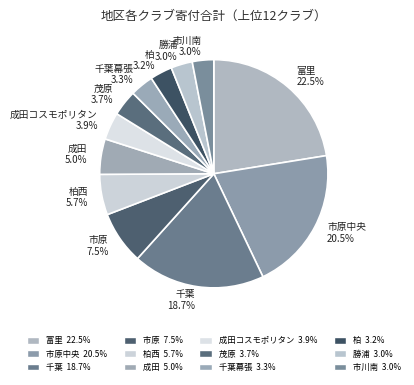

What is the largest slice in the pie chart?

富里